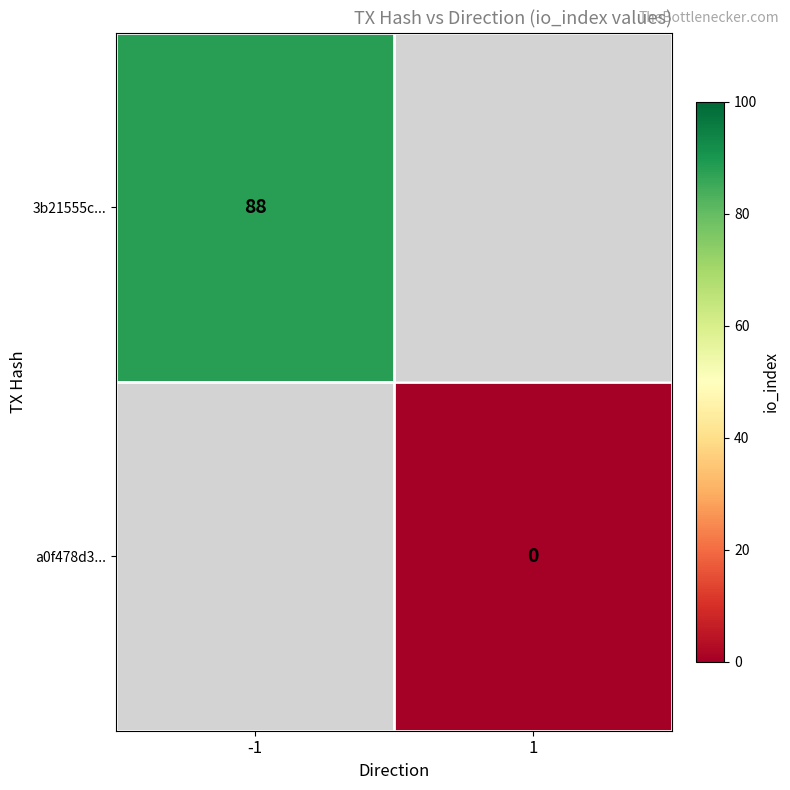

The value of 3b21555c... at -1 is 88. True or false?

True